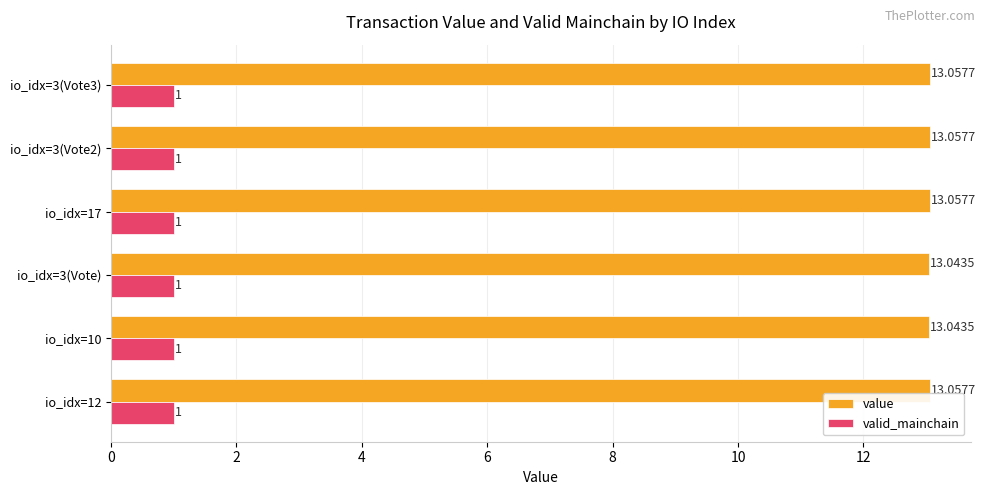

Rank the series by their maximum value, from lowest to highest.

valid_mainchain, value